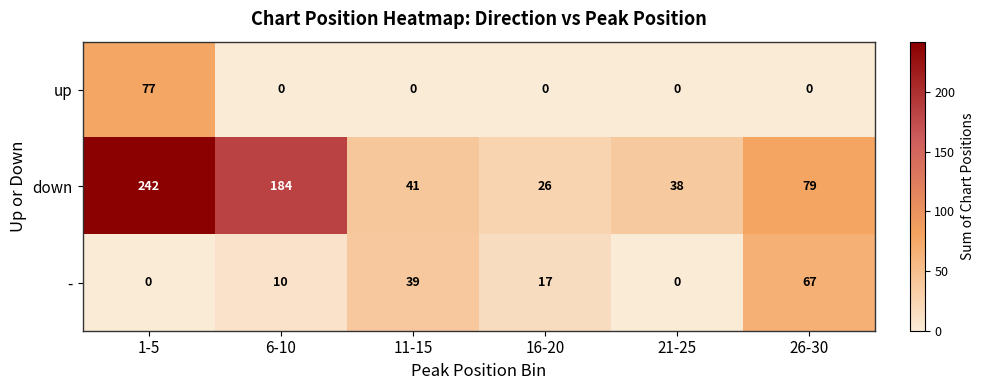

Reading left to right, extract all data points from this chart.

up: 77	0	0	0	0	0
down: 242	184	41	26	38	79
-: 0	10	39	17	0	67